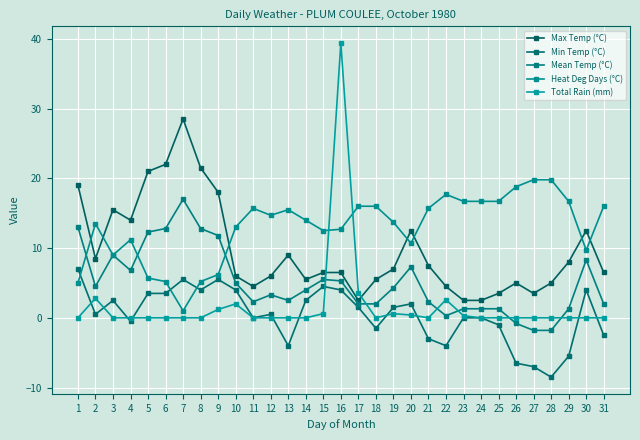

The value of Max Temp (°C) at 5 is 29.5. True or false?

False